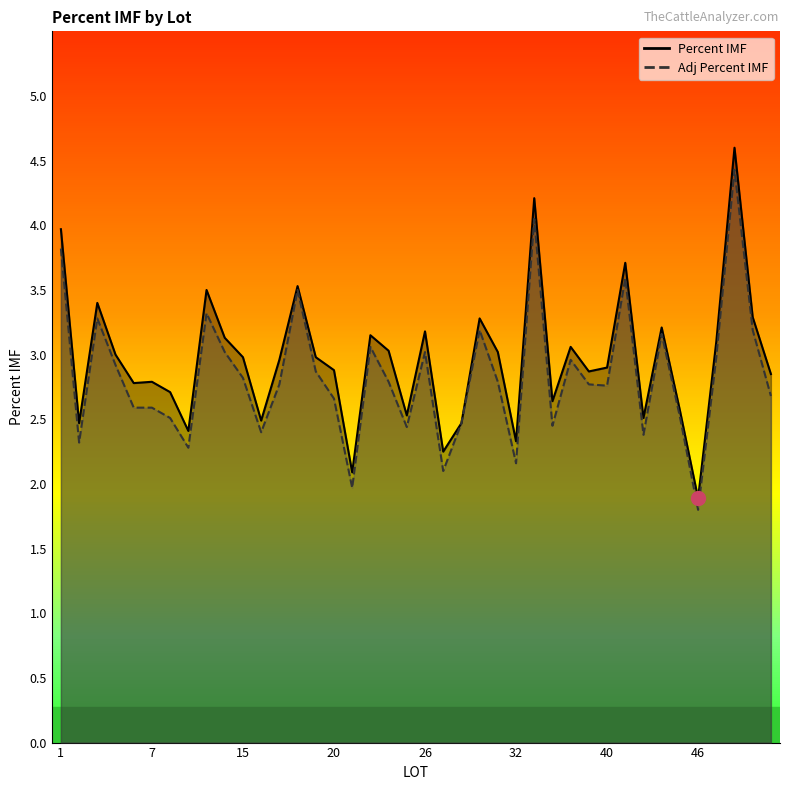

Reading left to right, what are all the values shown in this chart?

Percent IMF: 1=4.0	3=2.5	4=3.4	5=3.0	6=2.8	7=2.8	11=2.7	12=2.4	13=3.5	14=3.1	15=3.0	16=2.5	17=3.0	18=3.5	19=3.0	20=2.9	21=2.1	22=3.1	23=3.0	25=2.5	26=3.2	27=2.2	29=2.5	30=3.3	31=3.0	32=2.3	33=4.2	35=2.6	36=3.1	39=2.9	40=2.9	41=3.7	43=2.5	44=3.2	45=2.6	46=1.9	48=3.1	49=4.6	51=3.3	52=2.9
Adj Percent IMF: 1=3.8	3=2.3	4=3.3	5=2.9	6=2.6	7=2.6	11=2.5	12=2.3	13=3.3	14=3.0	15=2.8	16=2.4	17=2.8	18=3.5	19=2.9	20=2.7	21=2.0	22=3.1	23=2.8	25=2.4	26=3.0	27=2.1	29=2.5	30=3.2	31=2.8	32=2.2	33=4.0	35=2.5	36=3.0	39=2.8	40=2.8	41=3.6	43=2.4	44=3.2	45=2.5	46=1.8	48=3.0	49=4.4	51=3.2	52=2.7